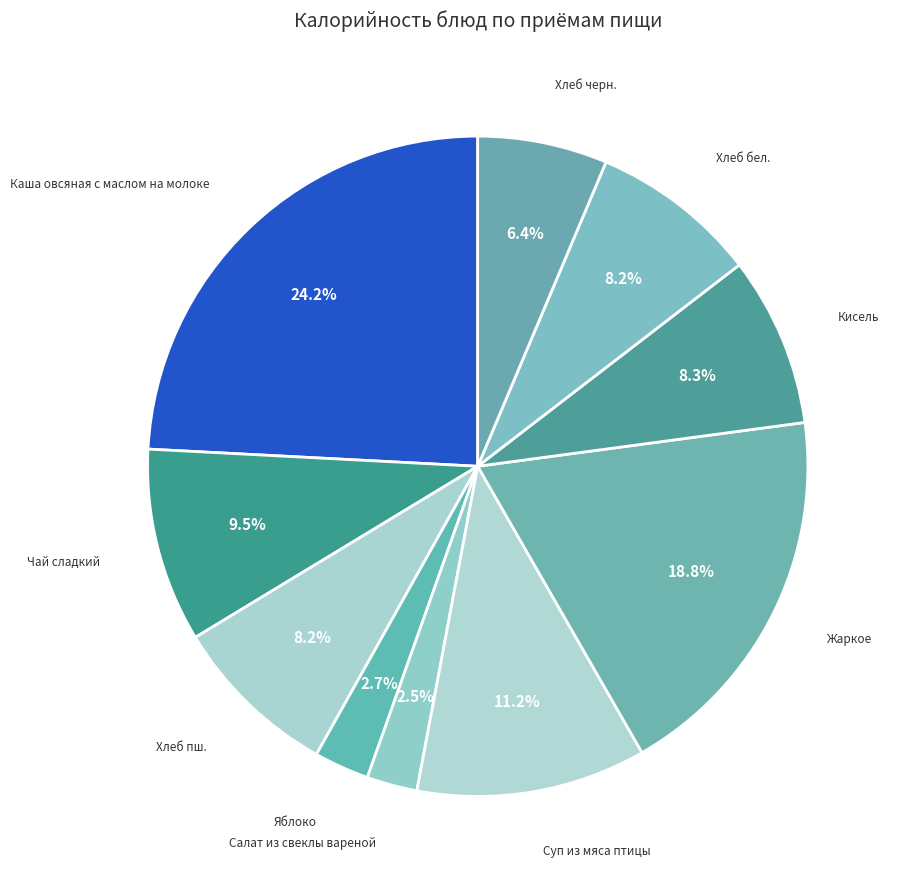

Which slice is the largest?

Каша овсяная с маслом на молоке